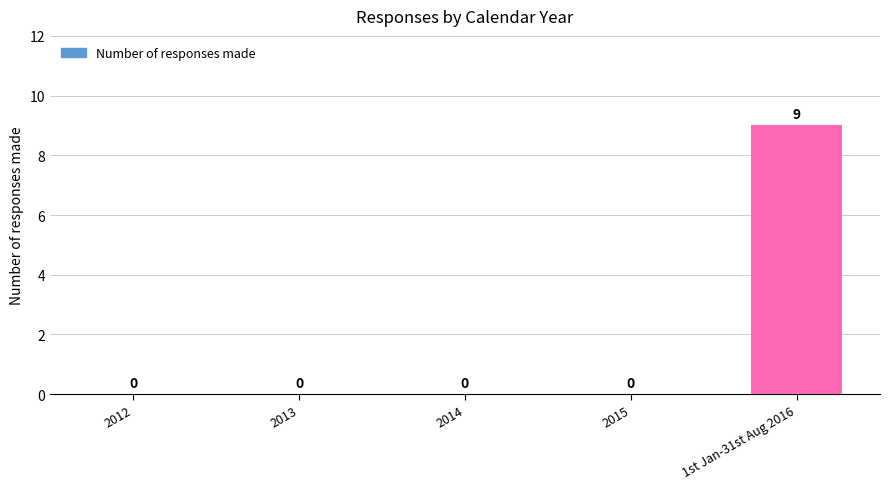

Are the bars horizontal?

No